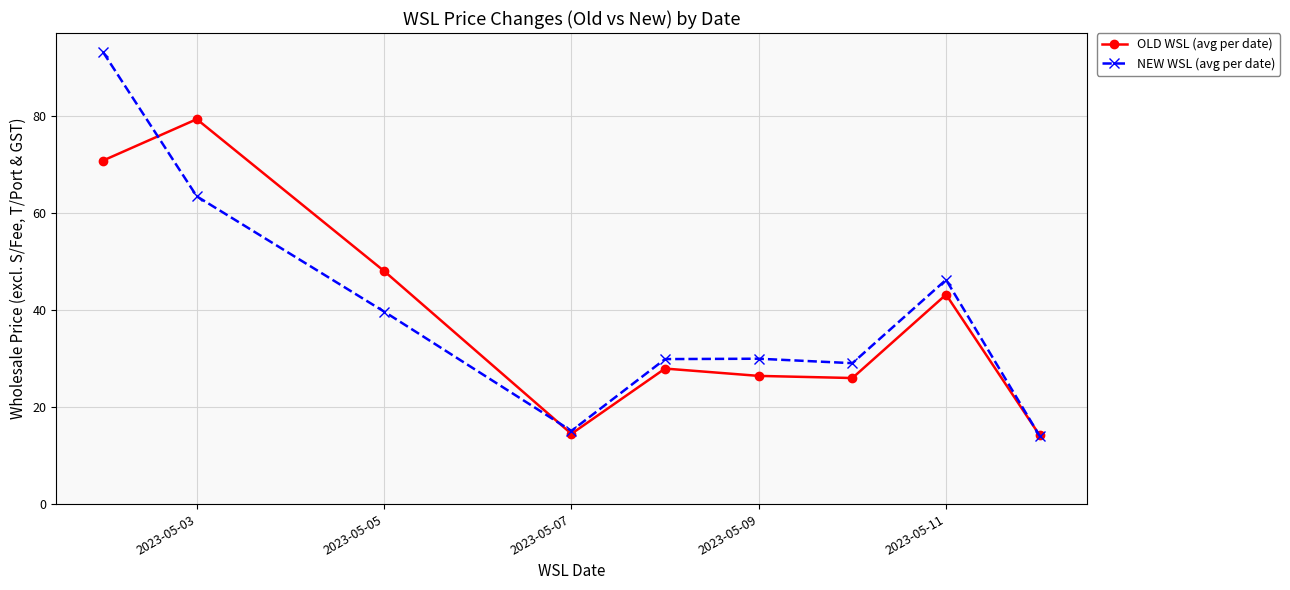

List the series in order of their peak value, lowest first.

OLD WSL (avg per date), NEW WSL (avg per date)